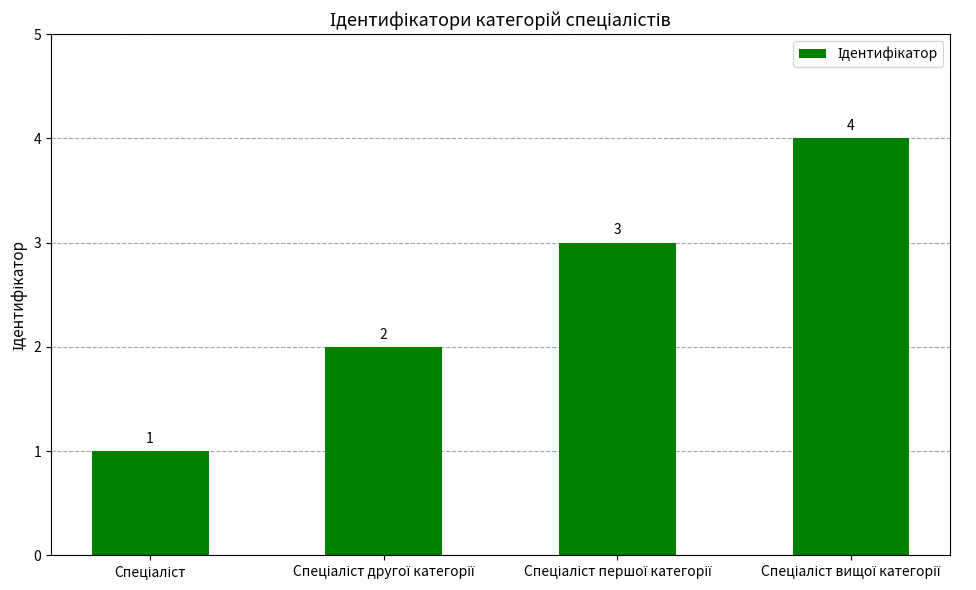

Are the bars grouped side by side (vs. stacked)?

No